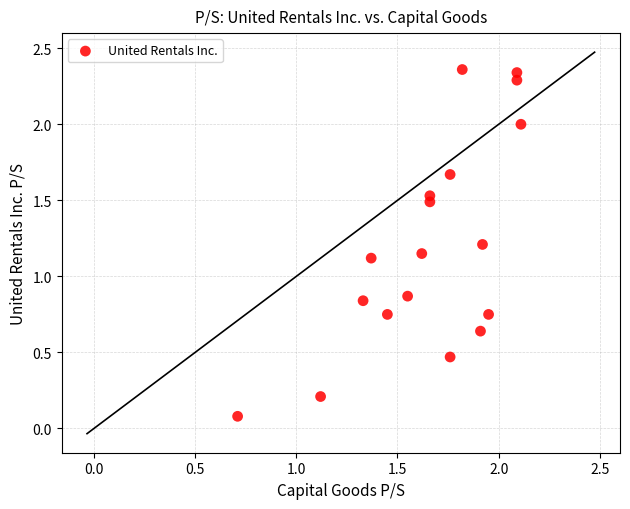

What is the range of X values (max minus min)?

1.4